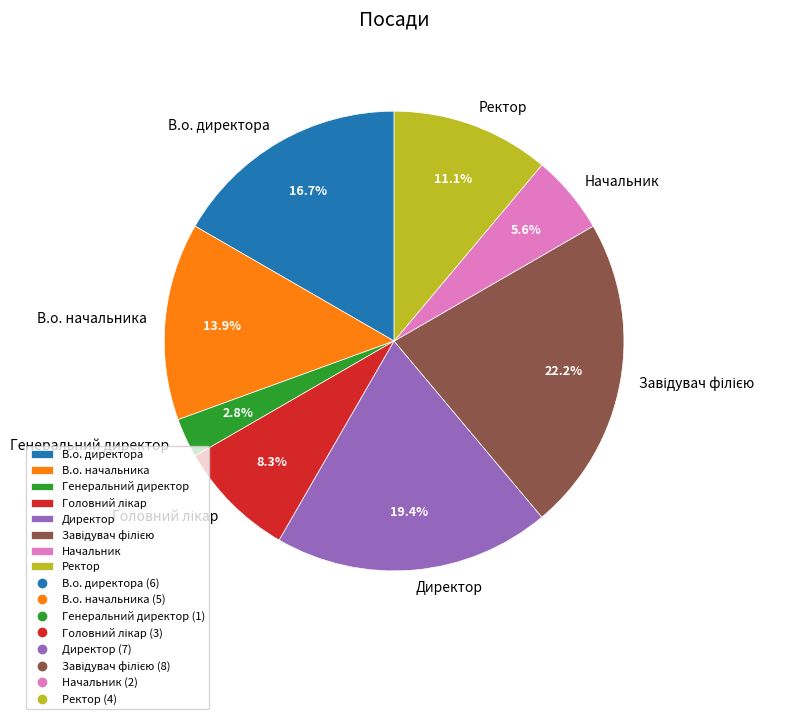

Is it true that Генеральний директор is 3% of the pie?

True